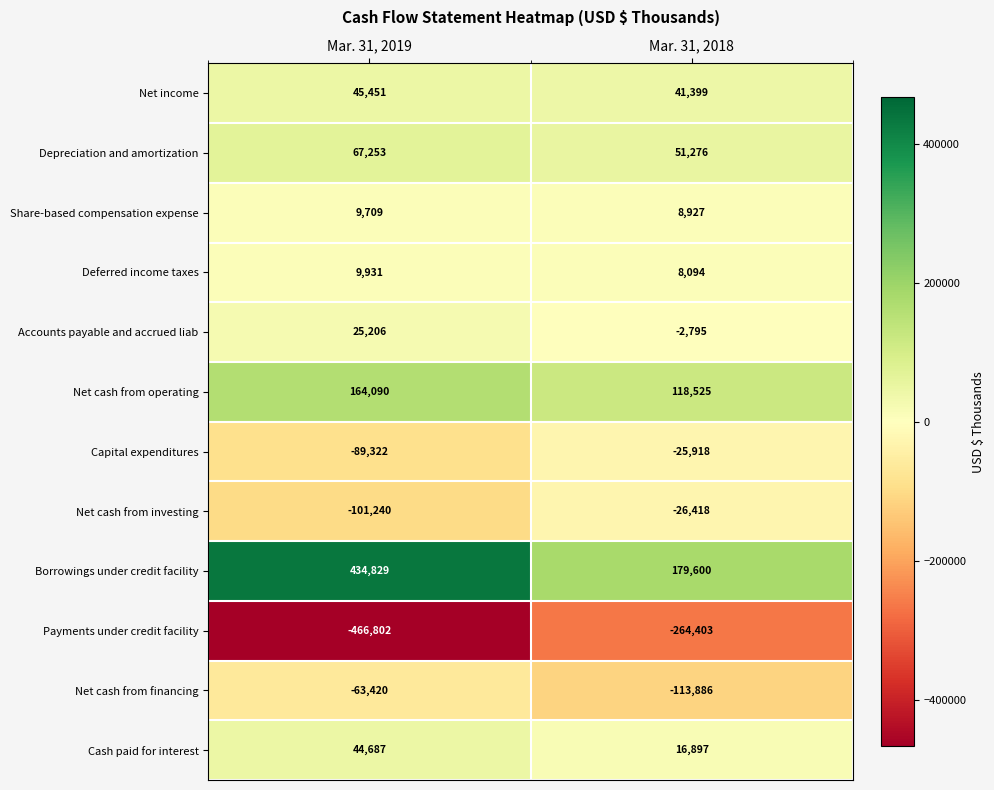

Reading left to right, transcribe all the data shown in this chart.

Net income: 45451	41399
Depreciation and amortization: 67253	51276
Share-based compensation expense: 9709	8927
Deferred income taxes: 9931	8094
Accounts payable and accrued liab: 25206	-2795
Net cash from operating: 164090	118525
Capital expenditures: -89322	-25918
Net cash from investing: -101240	-26418
Borrowings under credit facility: 434829	179600
Payments under credit facility: -466802	-264403
Net cash from financing: -63420	-113886
Cash paid for interest: 44687	16897